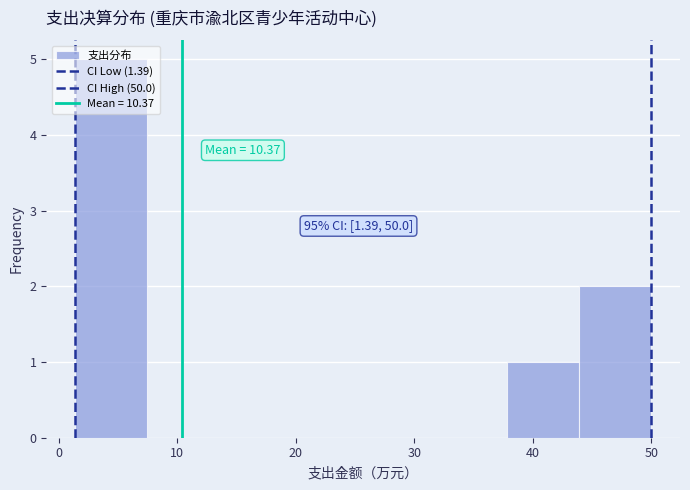

Which range on the x-axis has the tallest bar?

1 to 7